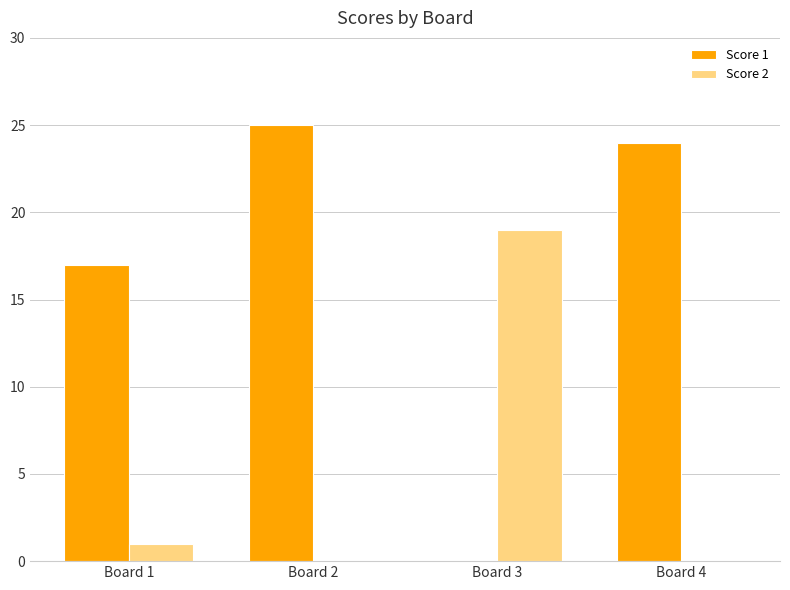

True or false: Score 1 has a value of 25 at Board 2.

True